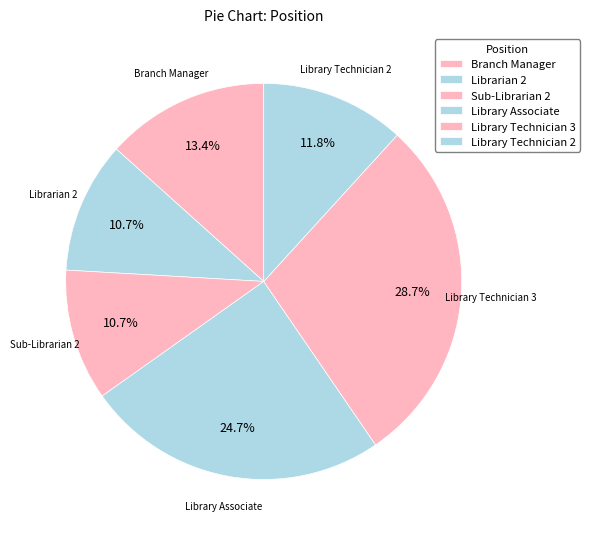

What percentage is the Library Technician 2 slice, to the nearest percent?

12%